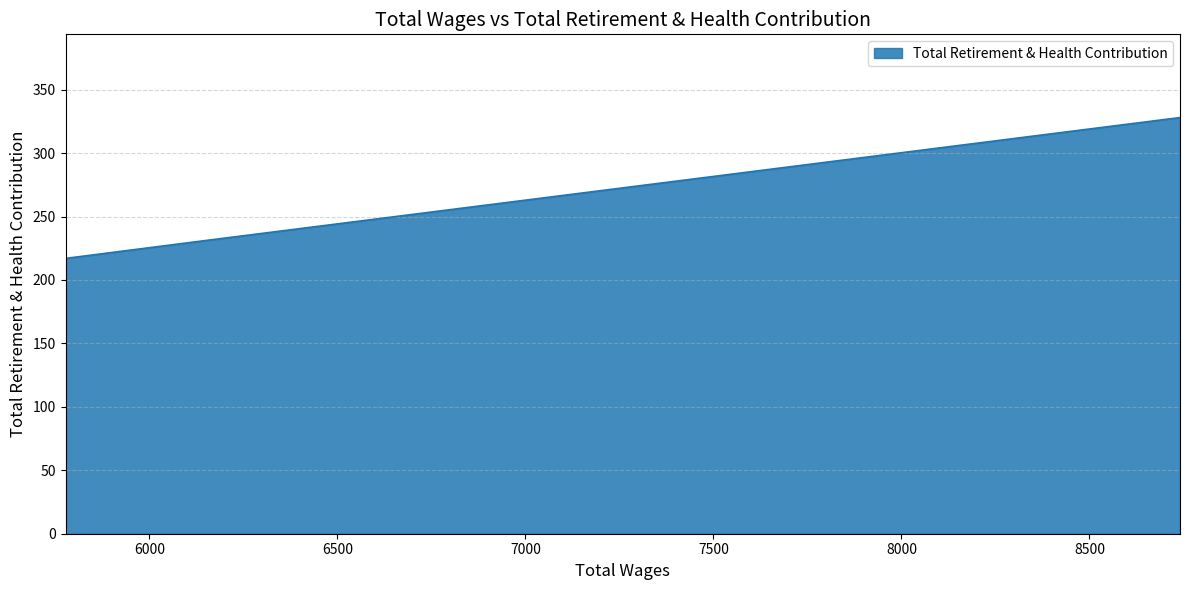

What position from the right is 6147.0?

2